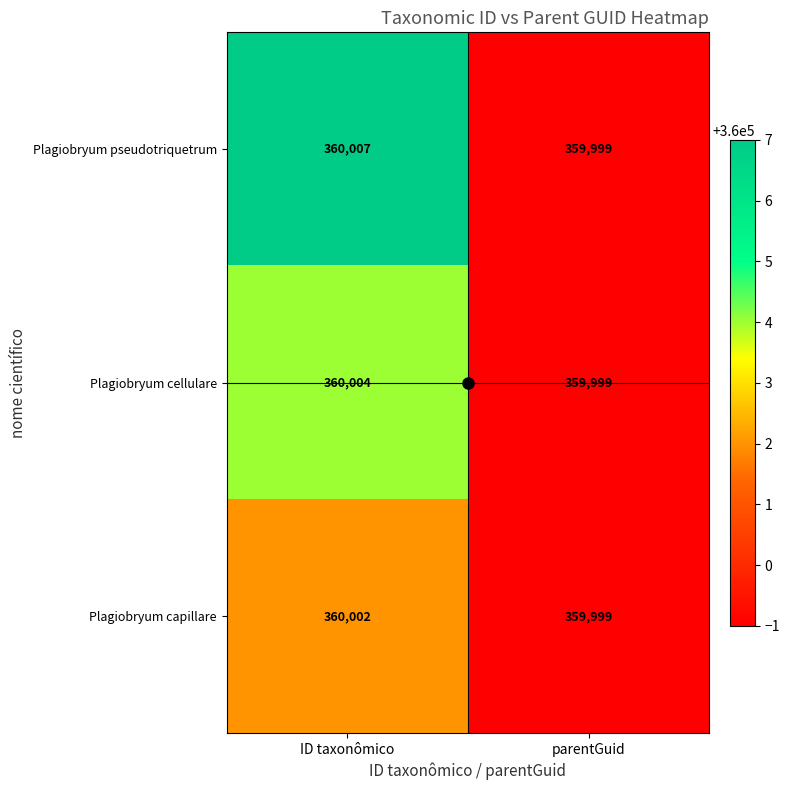

What is the total value across all series at ID taxonômico?

1080013